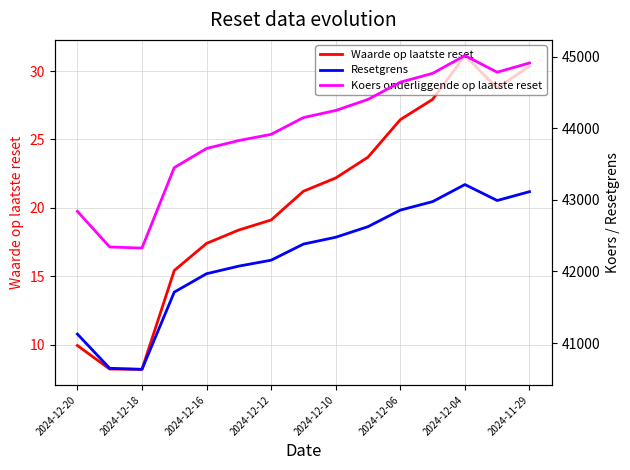

True or false: Resetgrens and Waarde op laatste reset intersect in this chart.

False